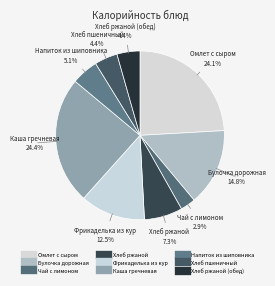

How many slices are in this pie chart?

9